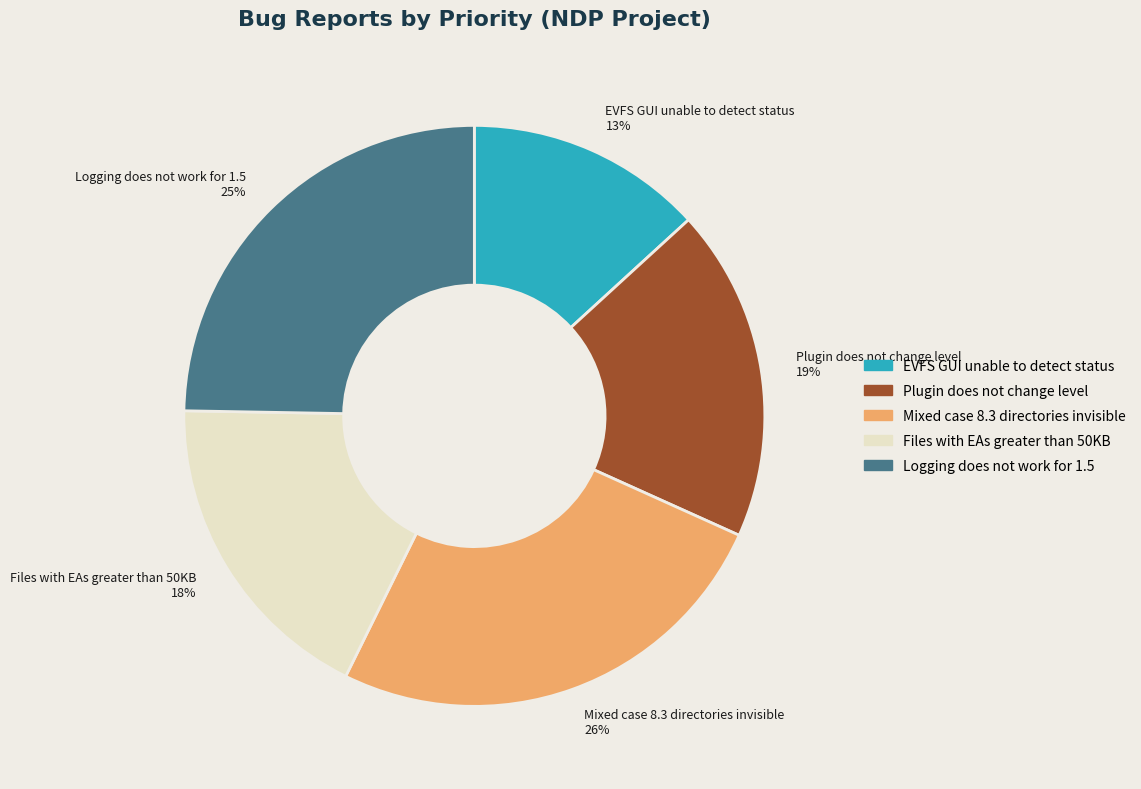

Is the sum of EVFS GUI unable to detect status 13% and Plugin does not change level 19% greater than half?

No